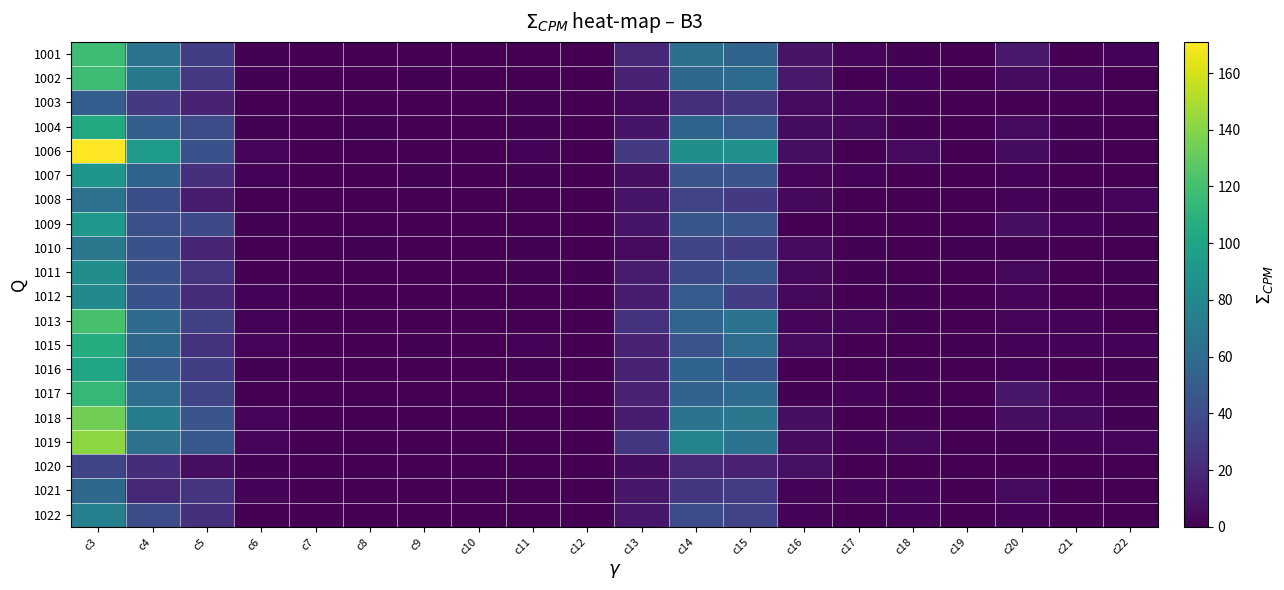

Rank the series at c19 from highest to lowest value.

1010, 1015, 1001, 1002, 1003, 1004, 1006, 1007, 1008, 1009, 1011, 1012, 1013, 1016, 1017, 1018, 1019, 1020, 1021, 1022